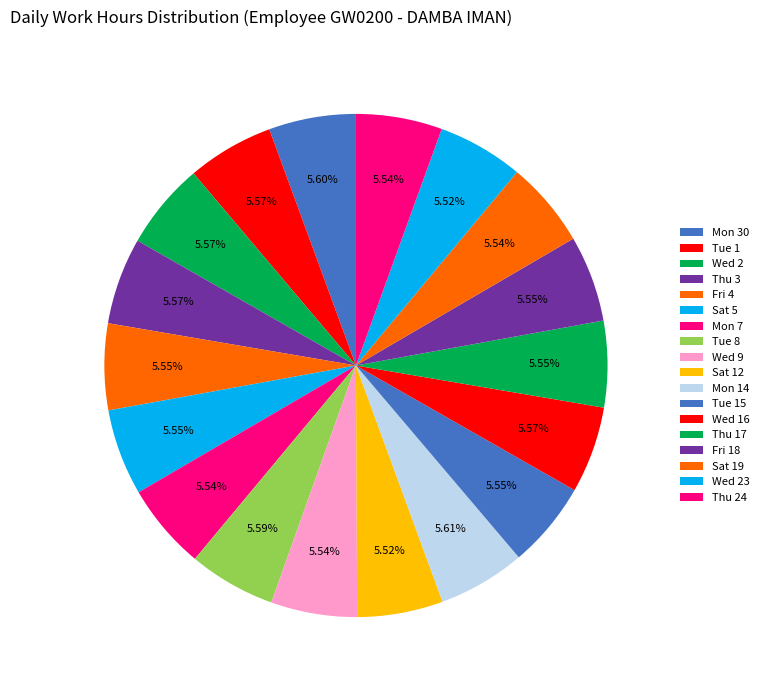

Combined, do Mon 14 and Tue 1 account for over 50%?

No